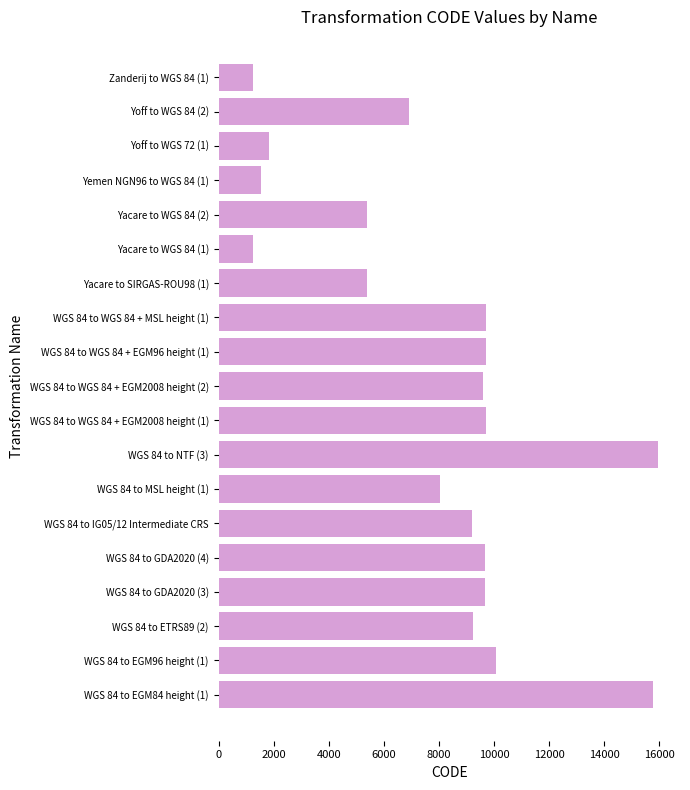

What is the minimum value shown in the chart?

1234